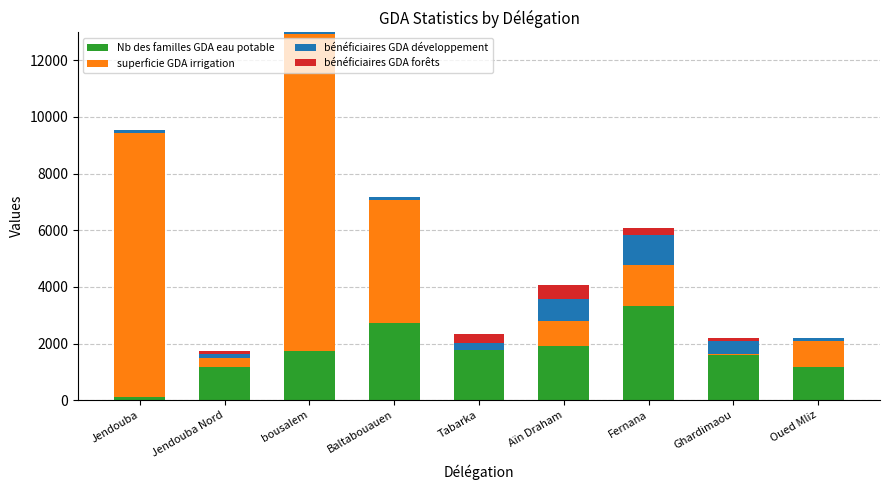

What is the maximum value for Nb des familles GDA eau potable?

3323